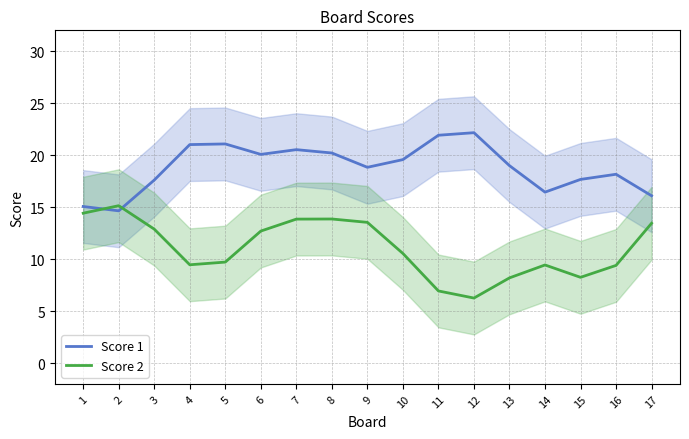

How many lines are shown in the chart?

2